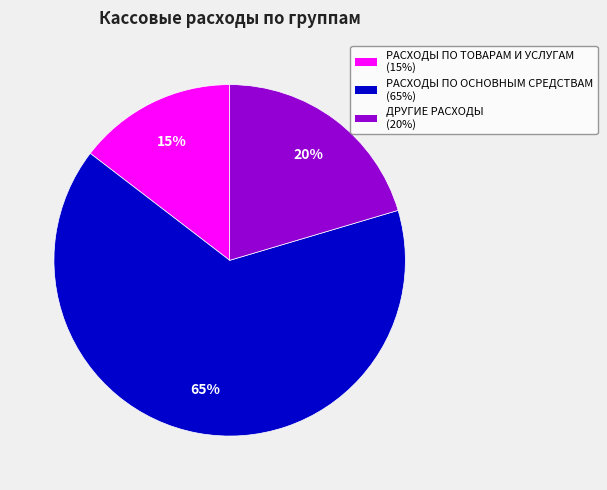

What is the majority slice?

РАСХОДЫ ПО ОСНОВНЫМ СРЕДСТВАМ